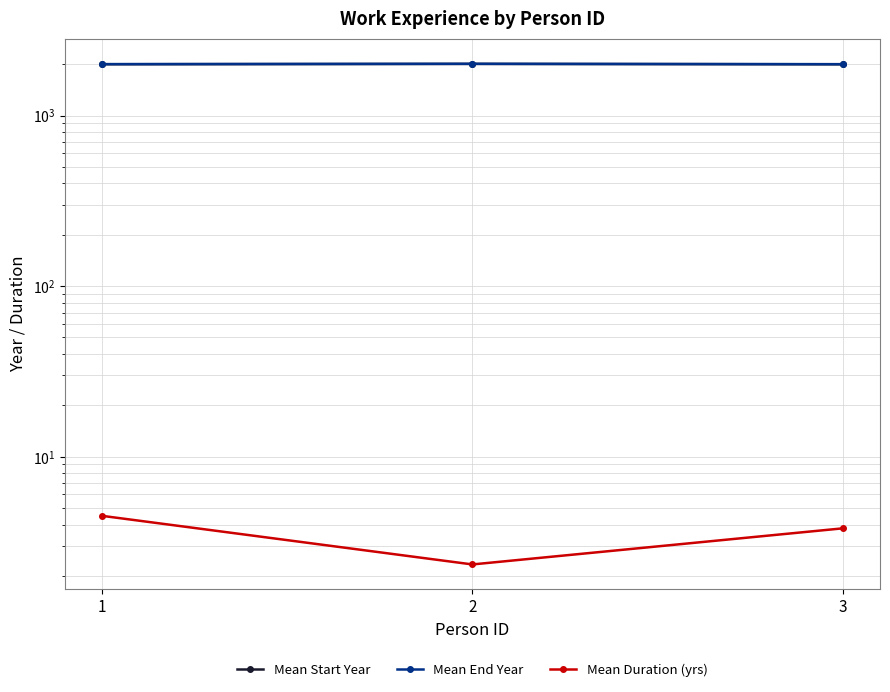

What is the difference between the second highest and minimum values in the Mean Duration (yrs) series?

1.5